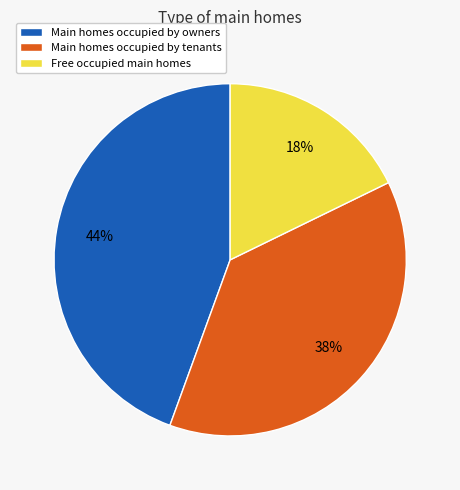

Which category has the smallest portion of the pie?

Free occupied main homes